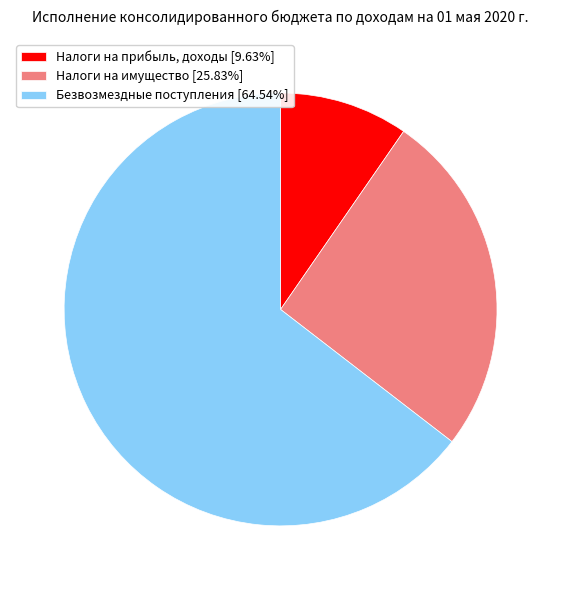

Do Безвозмездные поступления [64.54%] and Налоги на имущество [25.83%] together represent more than half of the pie?

Yes